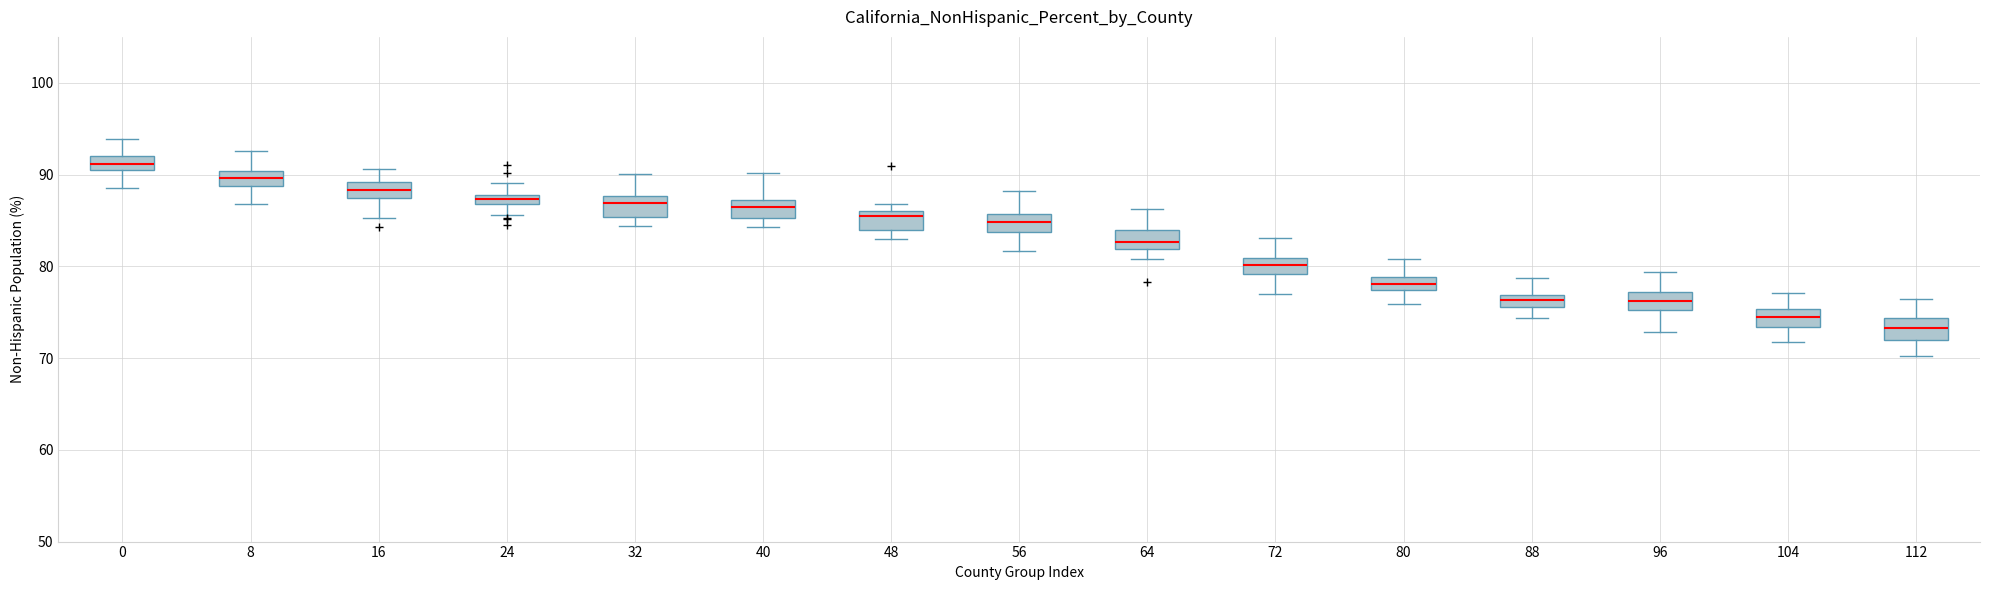

Which box's median line is the lowest?

112